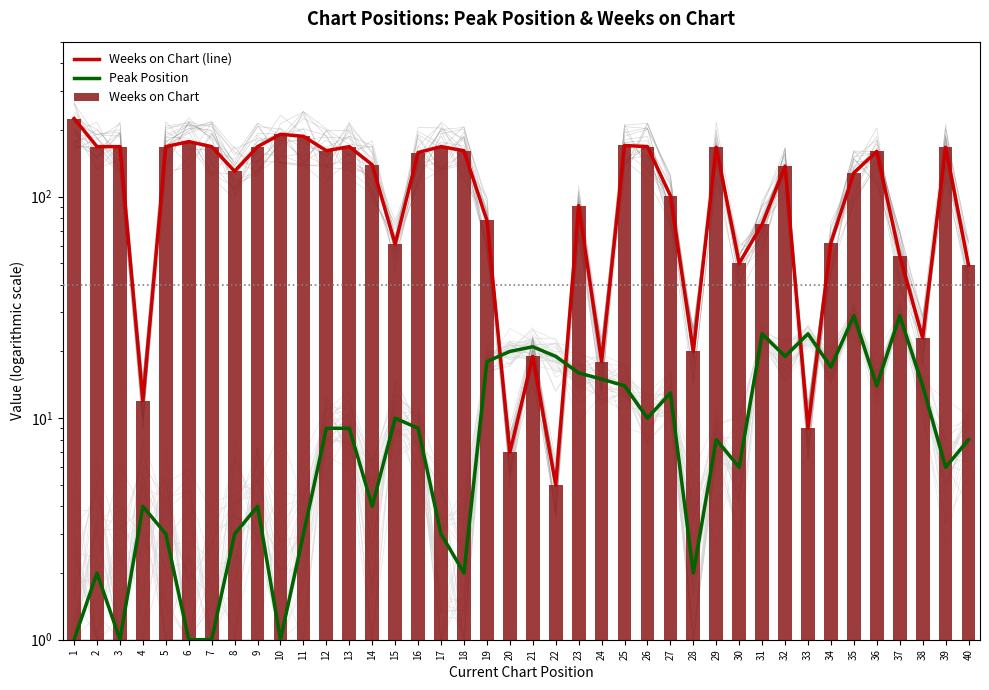

At which label does Peak Position reach its minimum?

1